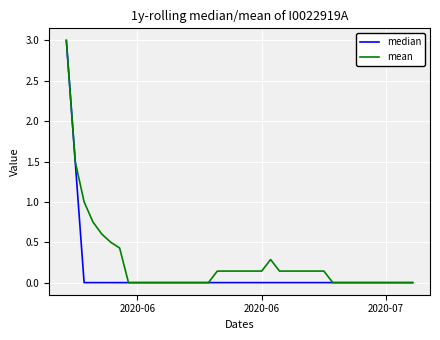

What is the maximum value shown in the chart?

3.0